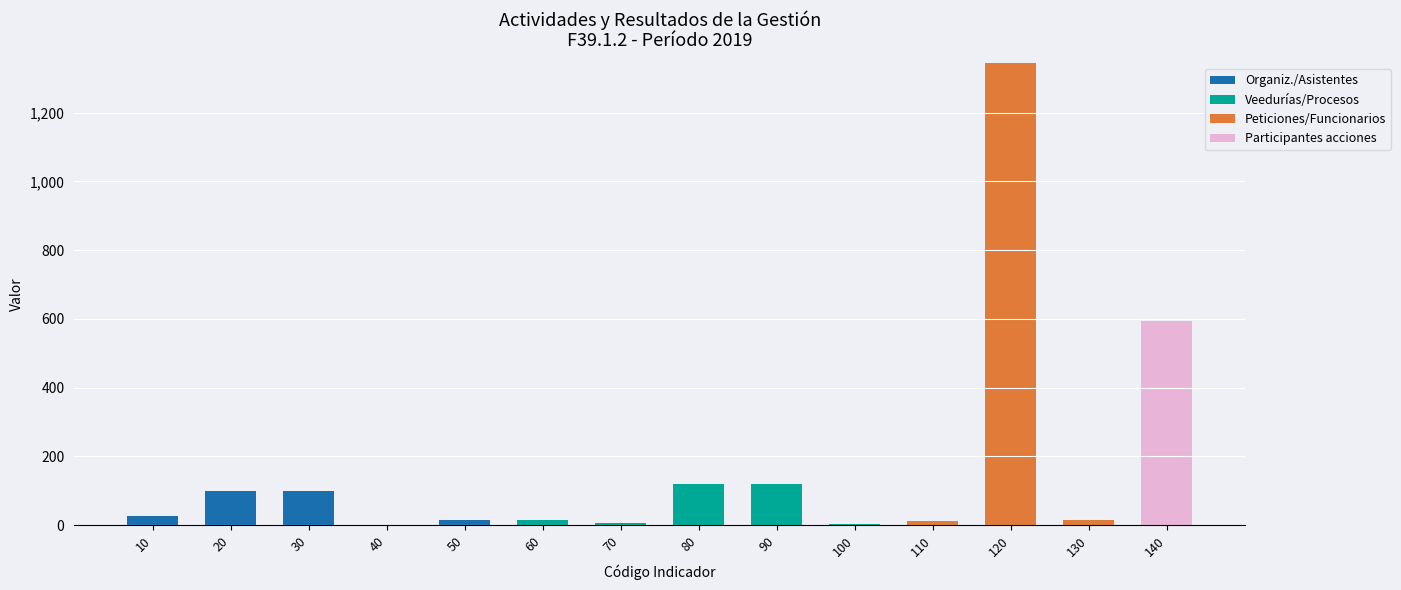

What are all the series names shown in the legend?

Organiz./Asistentes, Veedurías/Procesos, Peticiones/Funcionarios, Participantes acciones